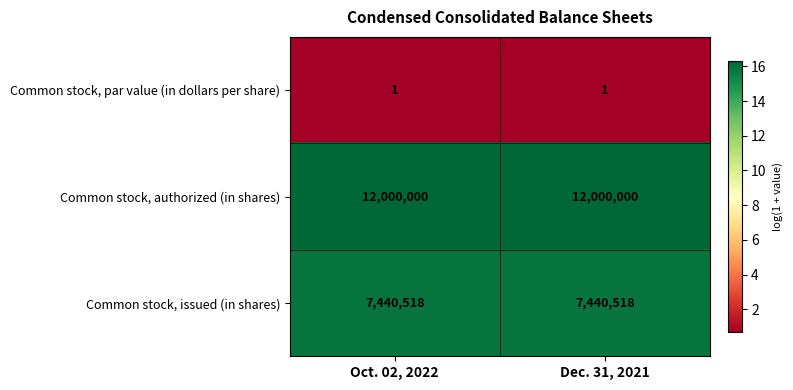

True or false: Common stock, issued (in shares) has a value of 12565090 at Oct. 02, 2022.

False